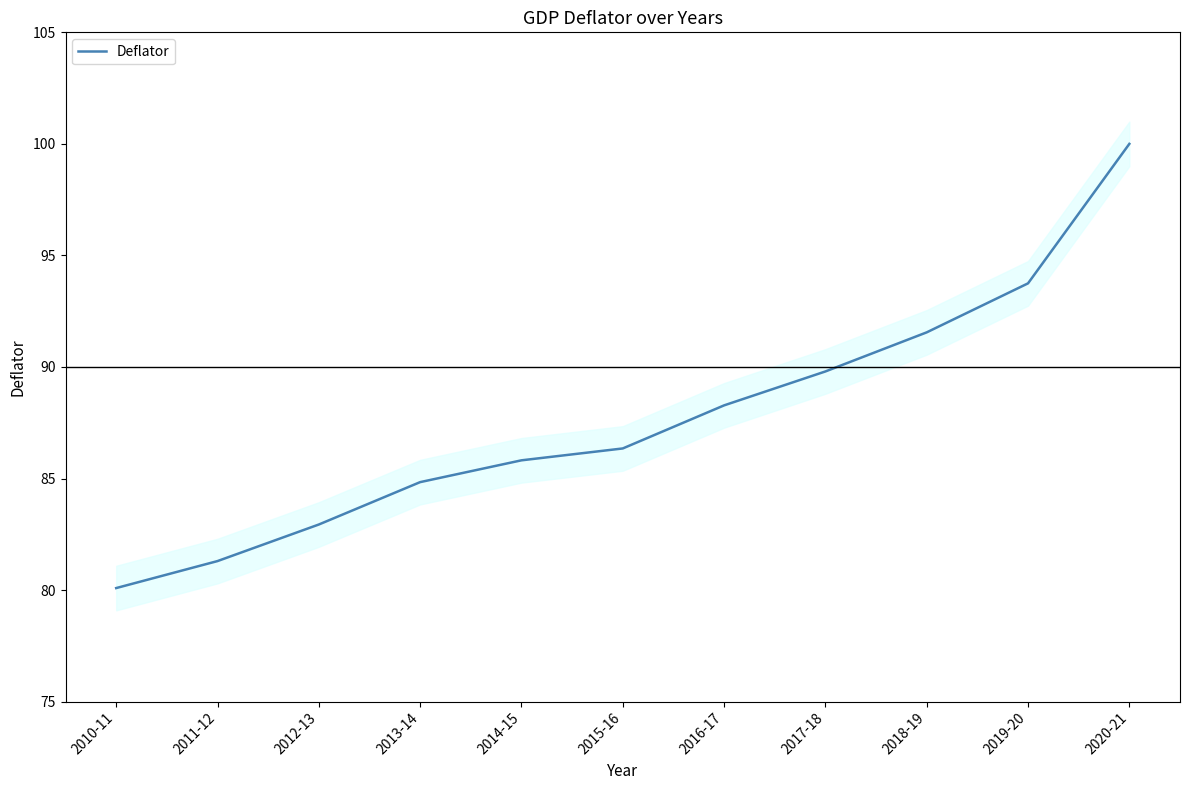

List the labels in order of value, largest first.

2020-21, 2019-20, 2018-19, 2017-18, 2016-17, 2015-16, 2014-15, 2013-14, 2012-13, 2011-12, 2010-11